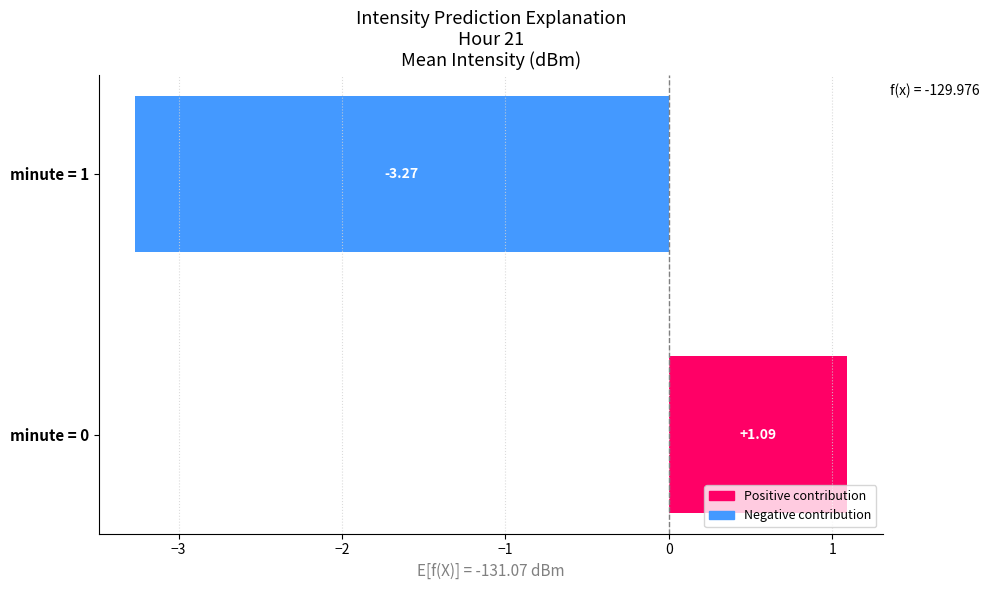

List the labels in order of value, largest first.

minute = 0, minute = 1